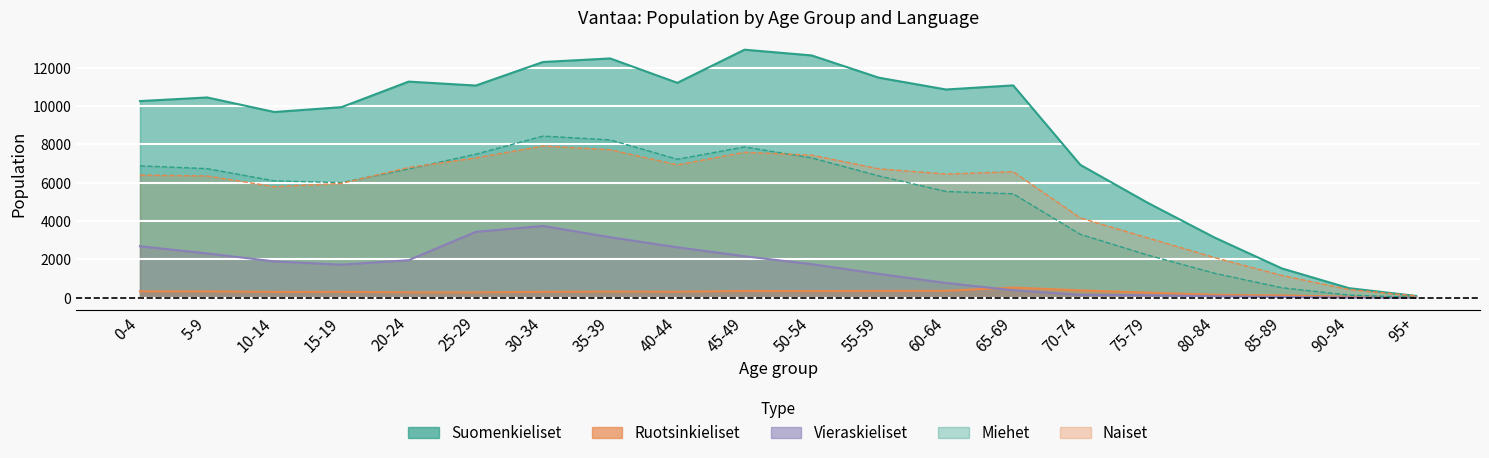

Is the value of Miehet at 65-69 greater than the value of Ruotsinkieliset at 50-54?

Yes